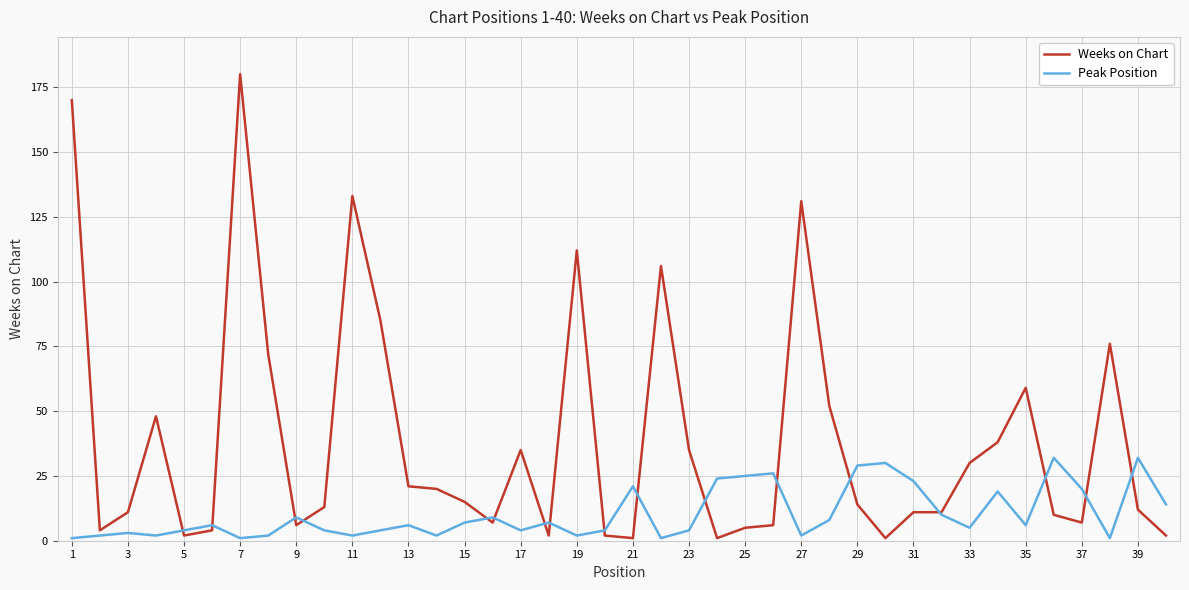

Which series has the largest total across all categories?

Weeks on Chart